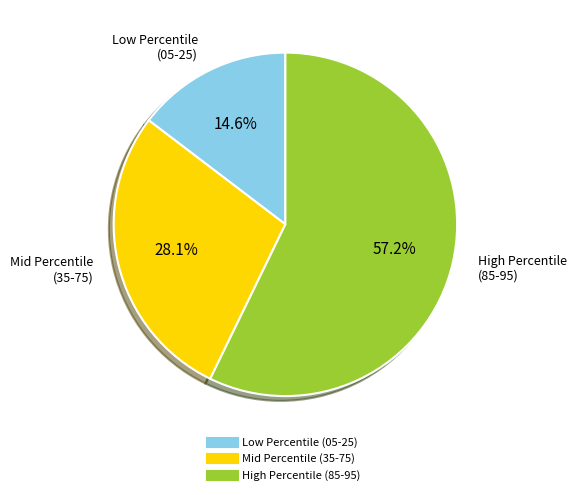

Is there any slice that represents more than half of the pie?

Yes